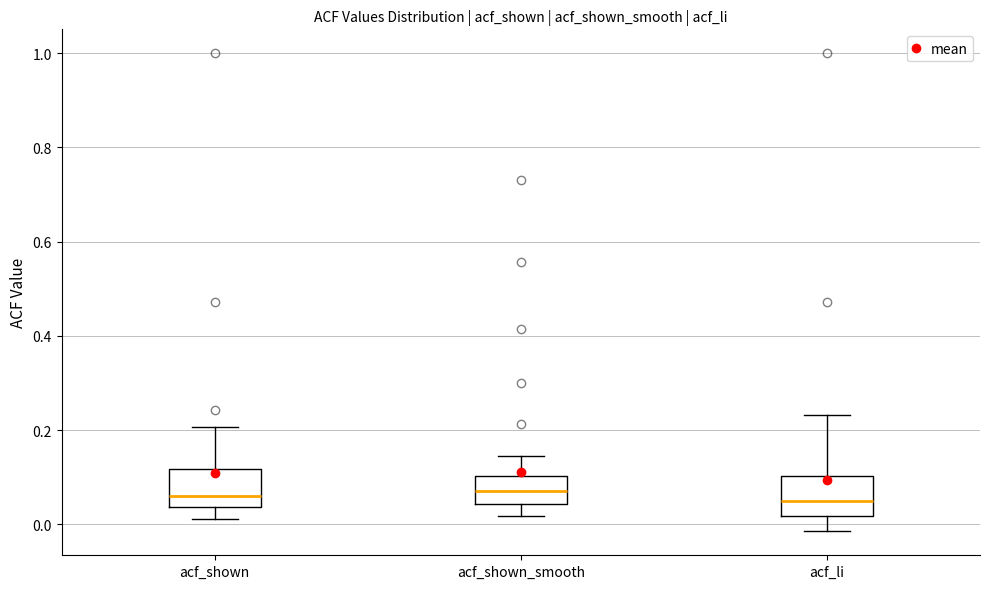

Reading left to right, read every box against the y-axis: the position of its median line, the range the box covers, and the ends of its whiskers. The values are not printed on the chart, so give them approximately, as read against the axis.

acf_shown: median 0.06, box 0.04 to 0.12, whiskers 0.02 to 0.20
acf_shown_smooth: median 0.08, box 0.04 to 0.10, whiskers 0.02 to 0.14
acf_li: median 0.04, box 0.02 to 0.10, whiskers -0.02 to 0.24